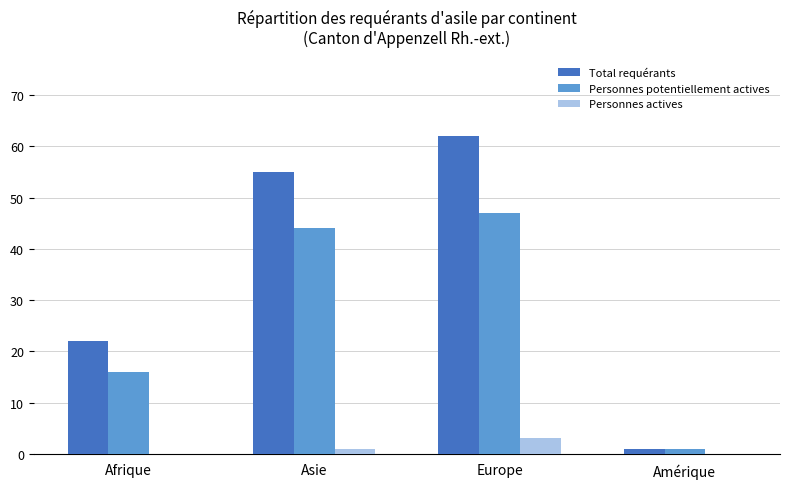

Read the Personnes potentiellement actives value at Amérique.

1